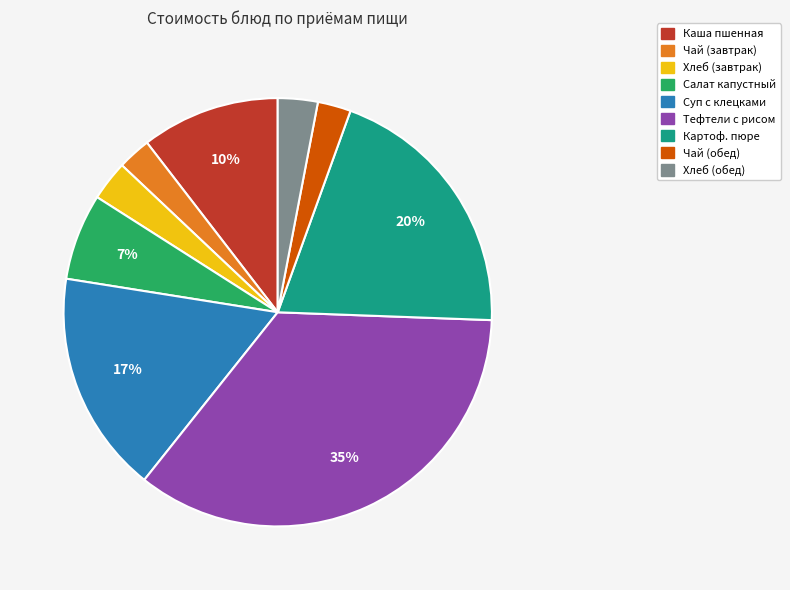

To the nearest percent, what is the average slice percentage?

11%